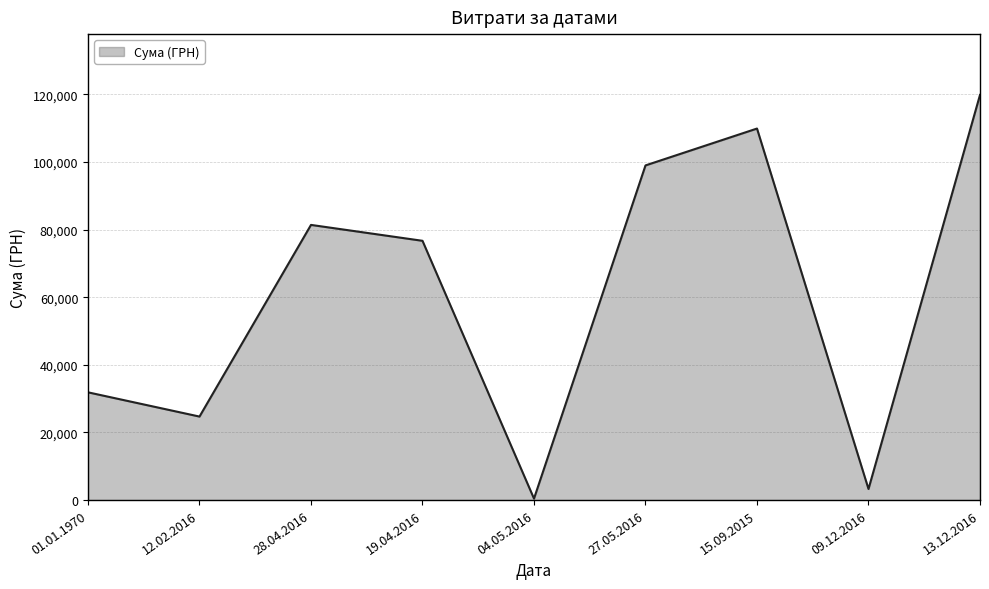

Reading left to right, what are all the values shown in this chart?

01.01.1970=31876.7	12.02.2016=24703.7	28.04.2016=81400.0	19.04.2016=76697.6	04.05.2016=432.0	27.05.2016=99000.0	15.09.2015=109906.1	09.12.2016=3280.0	13.12.2016=119861.5